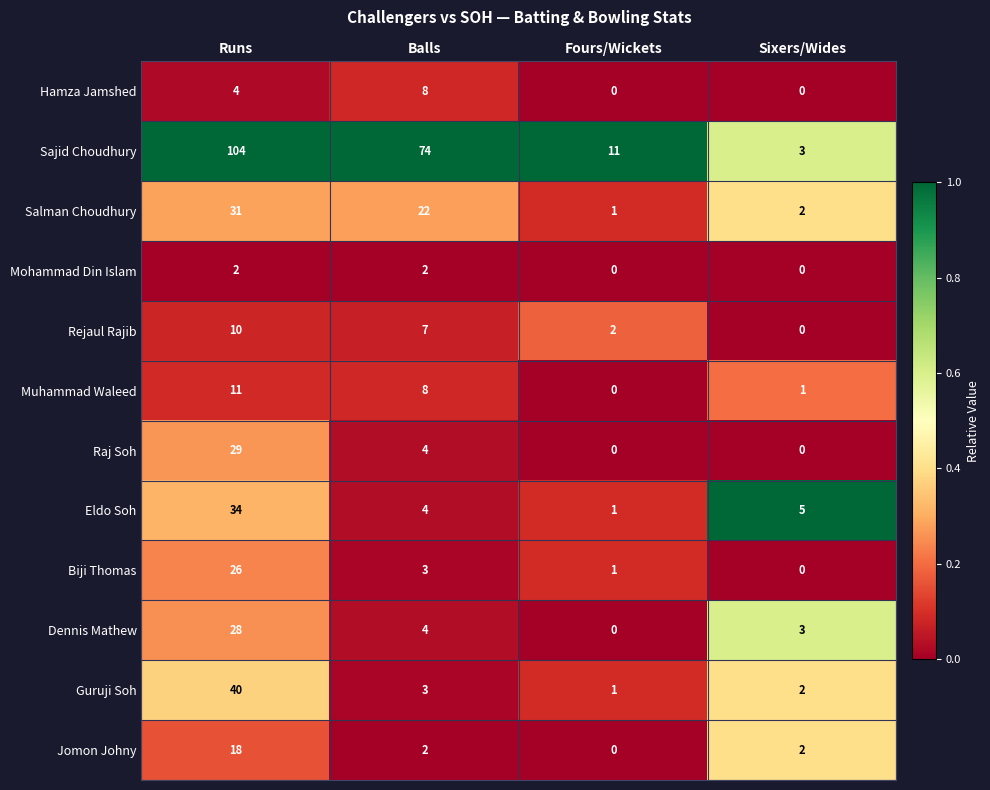

Which series has the largest total across all categories?

Sajid Choudhury